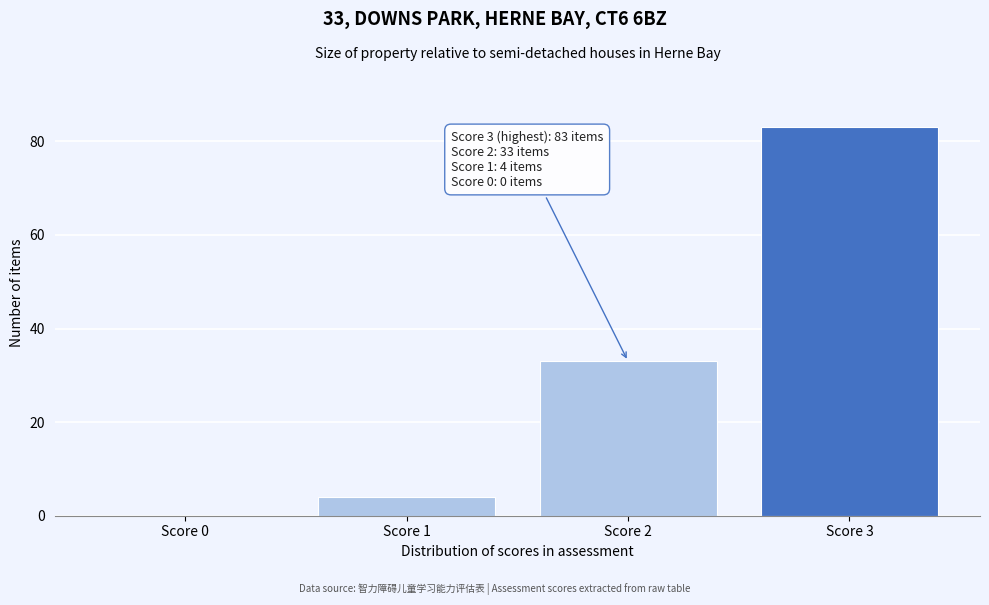

Which range on the x-axis has the tallest bar?

2.5 to 3.5